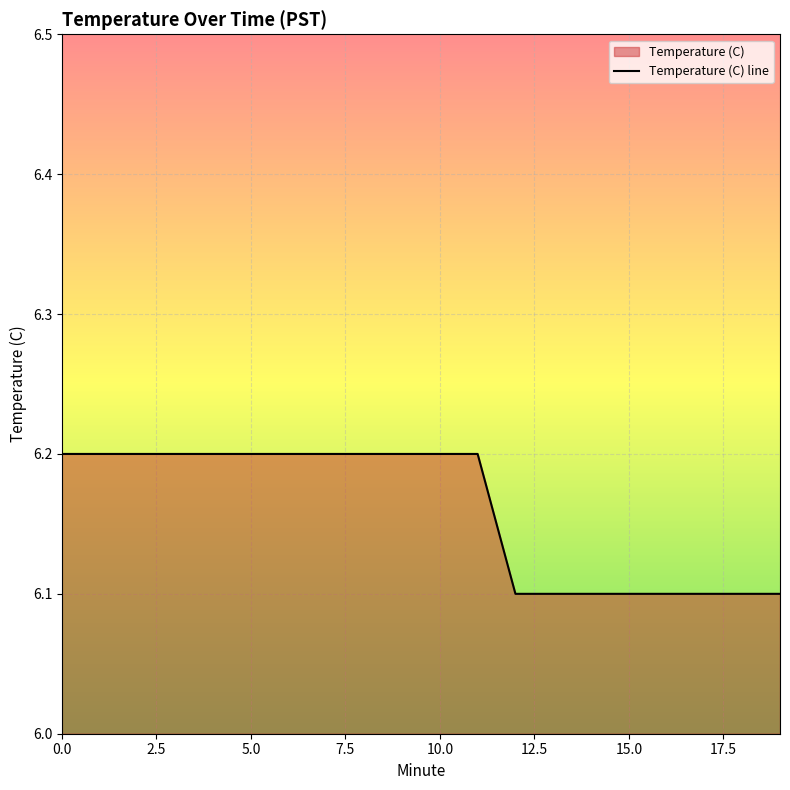

True or false: the data shows 6.2 at 10.0.

True